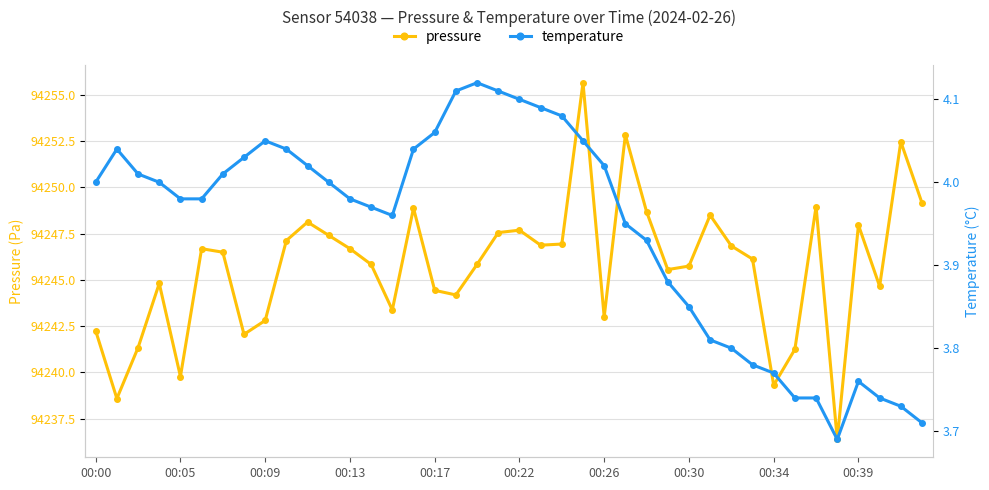

Rank the series by their average value, from highest to lowest.

pressure, temperature